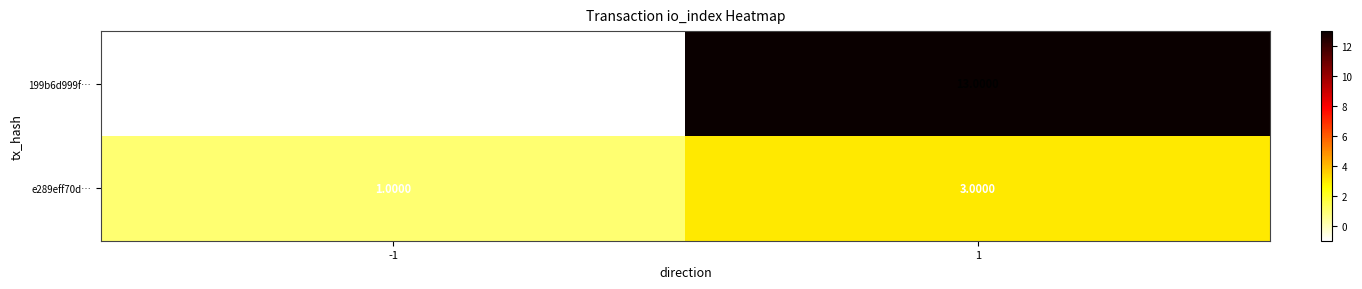

Between -1 and 1, which series saw the biggest shift?

199b6d999f…